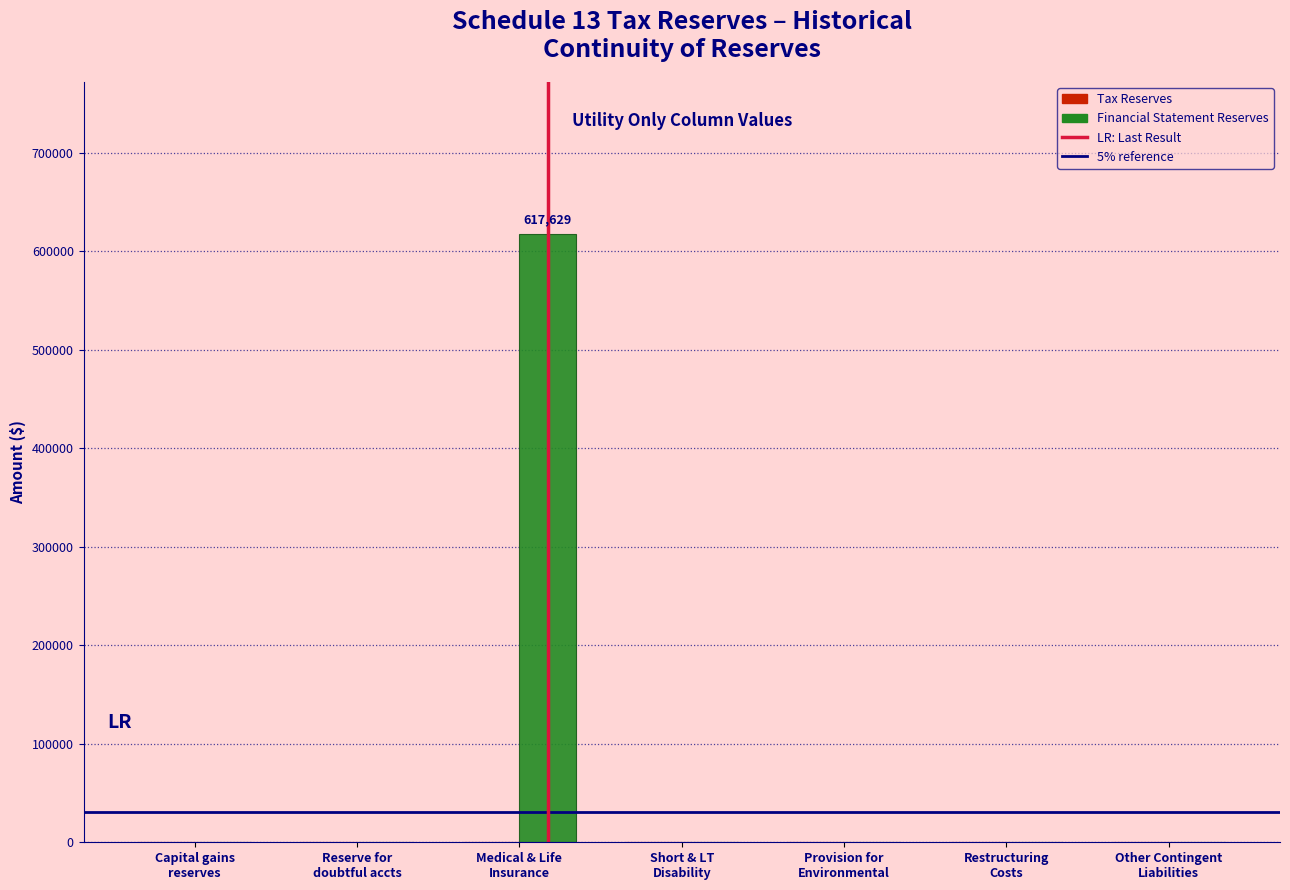

What is the sum of all values?

617629